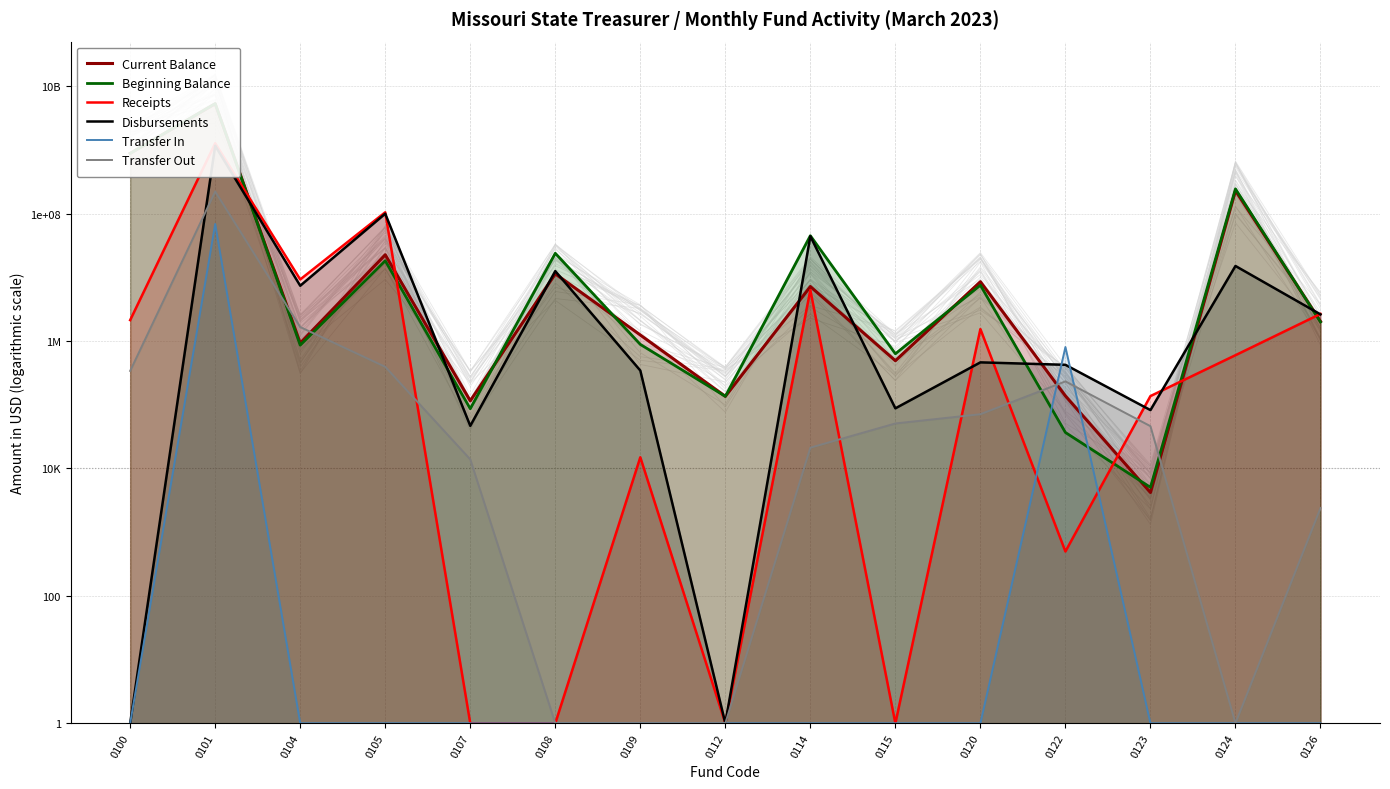

At how many categories does at least one series exceed 3955849015?

1